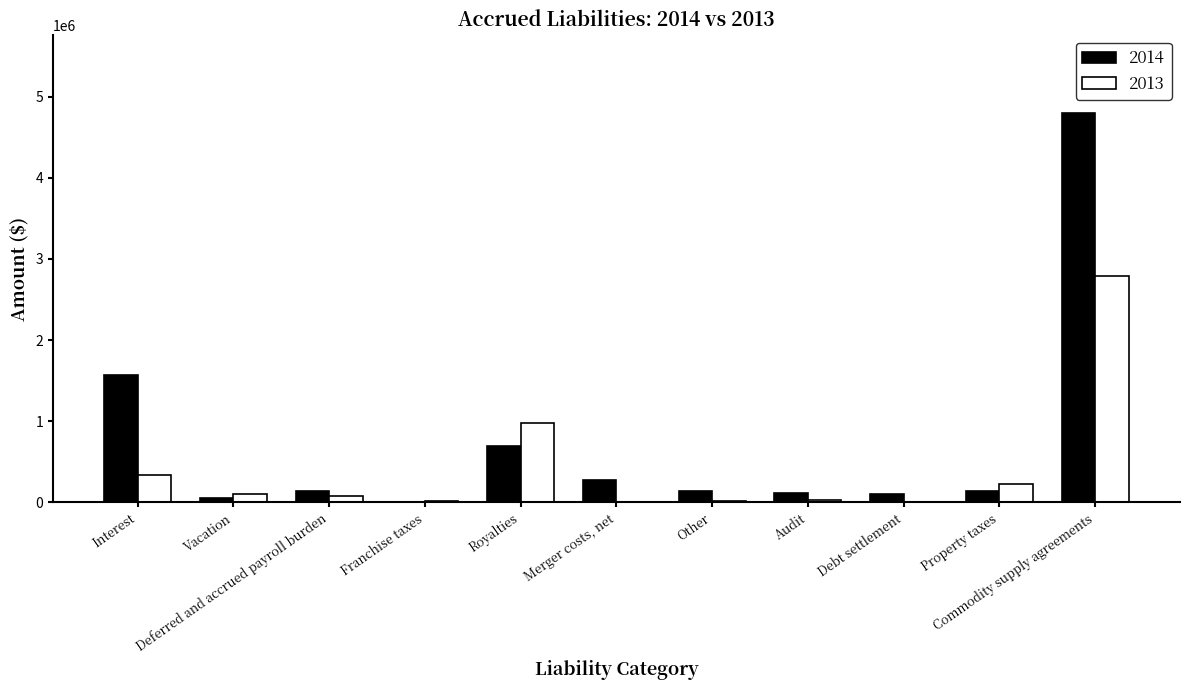

What is the greatest value displayed?

4803765